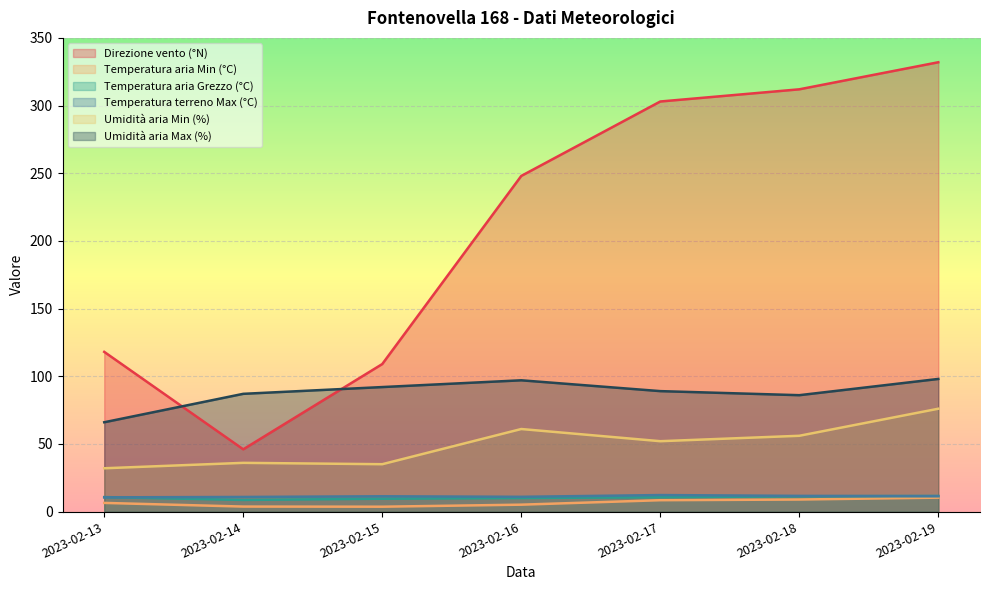

Reading left to right, what are all the values shown in this chart?

Direzione vento (°N): 118.0	46.0	109.0	248.0	303.0	312.0	332.0
Temperatura aria Min (°C): 6.4	3.7	3.6	5.1	8.4	8.9	10.3
Temperatura aria Grezzo (°C): 10.7	8.6	9.5	10.0	10.6	11.3	11.5
Temperatura terreno Max (°C): 10.5	10.8	11.3	10.9	12.2	11.6	11.4
Umidità aria Min (%): 32.0	36.0	35.0	61.0	52.0	56.0	76.0
Umidità aria Max (%): 66.0	87.0	92.0	97.0	89.0	86.0	98.0